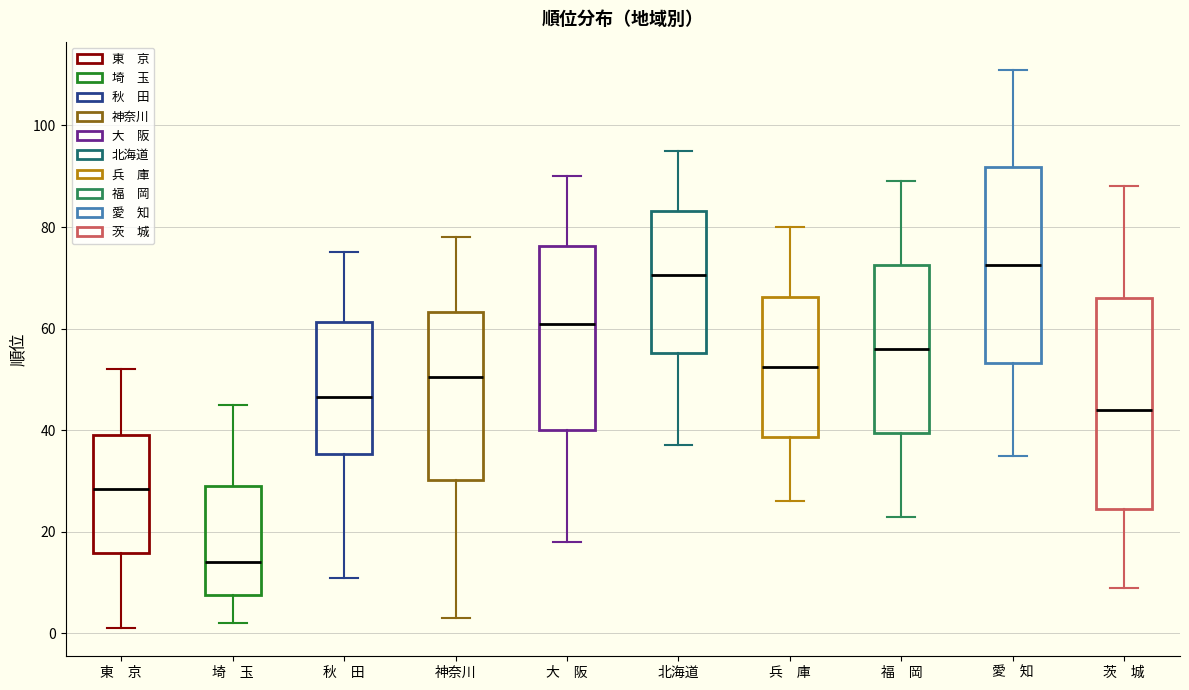

Which box is the tallest, from its lower edge to its upper edge?

茨 城